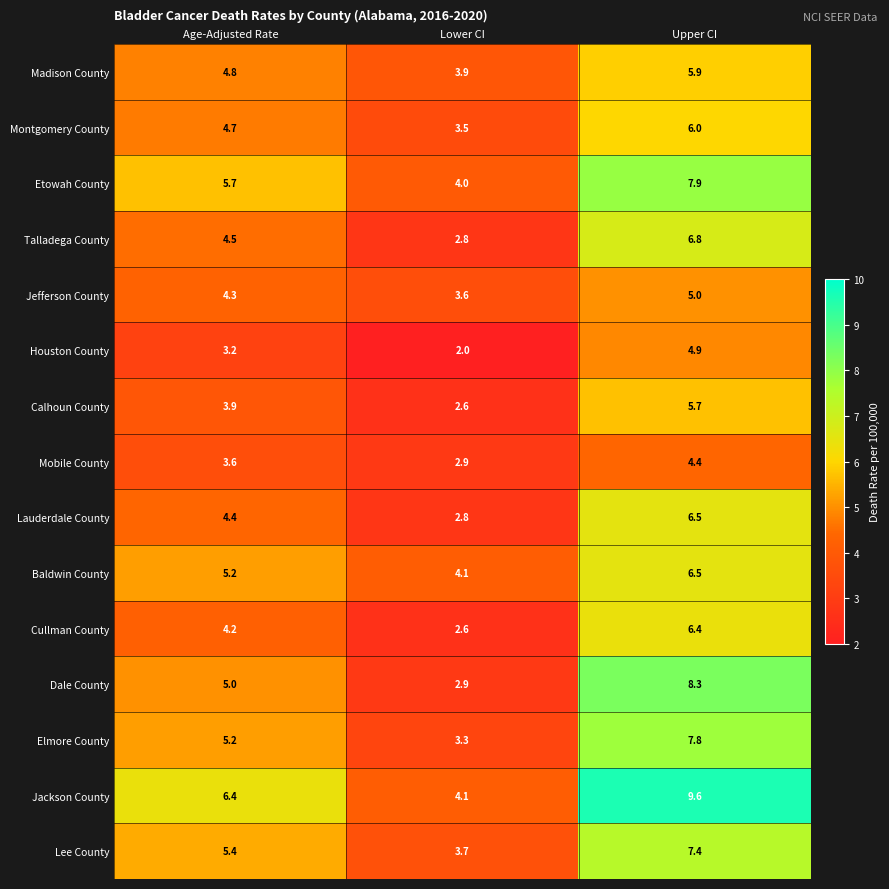

Is the value of Houston County at Upper CI greater than the value of Calhoun County at Lower CI?

Yes